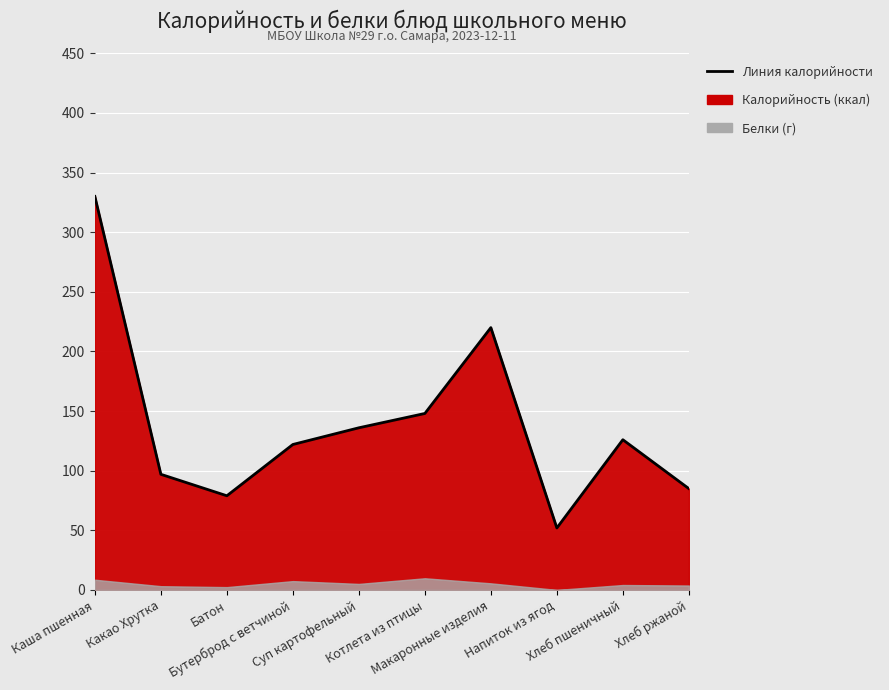

What value does the data have at Макаронные изделия, to the nearest 10?

220